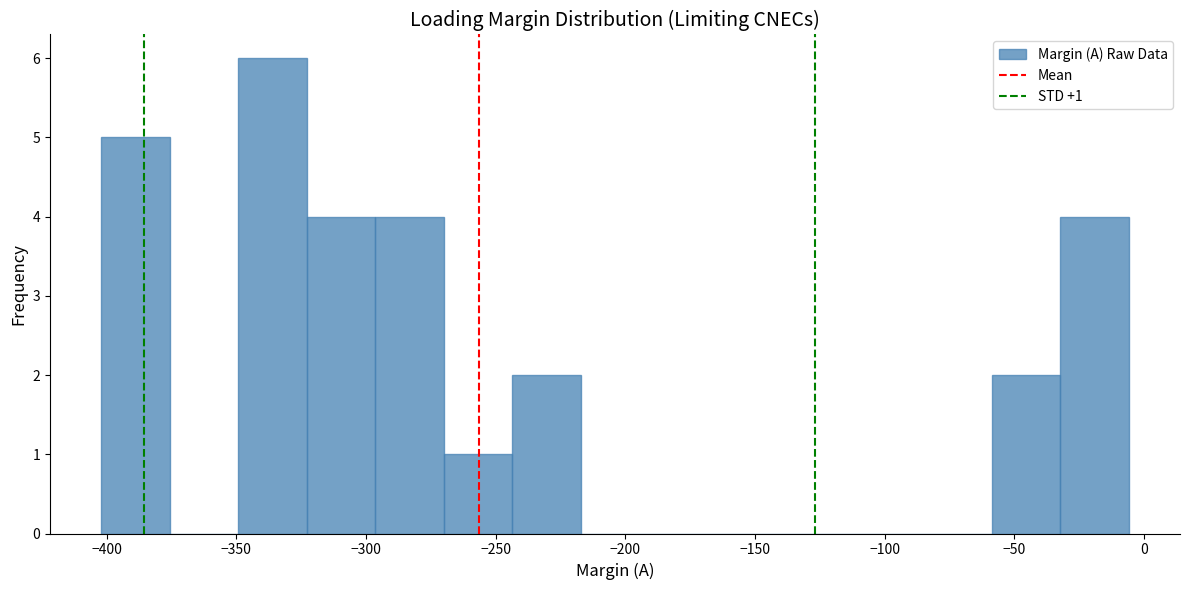

Which range on the x-axis has the tallest bar?

-350 to -325